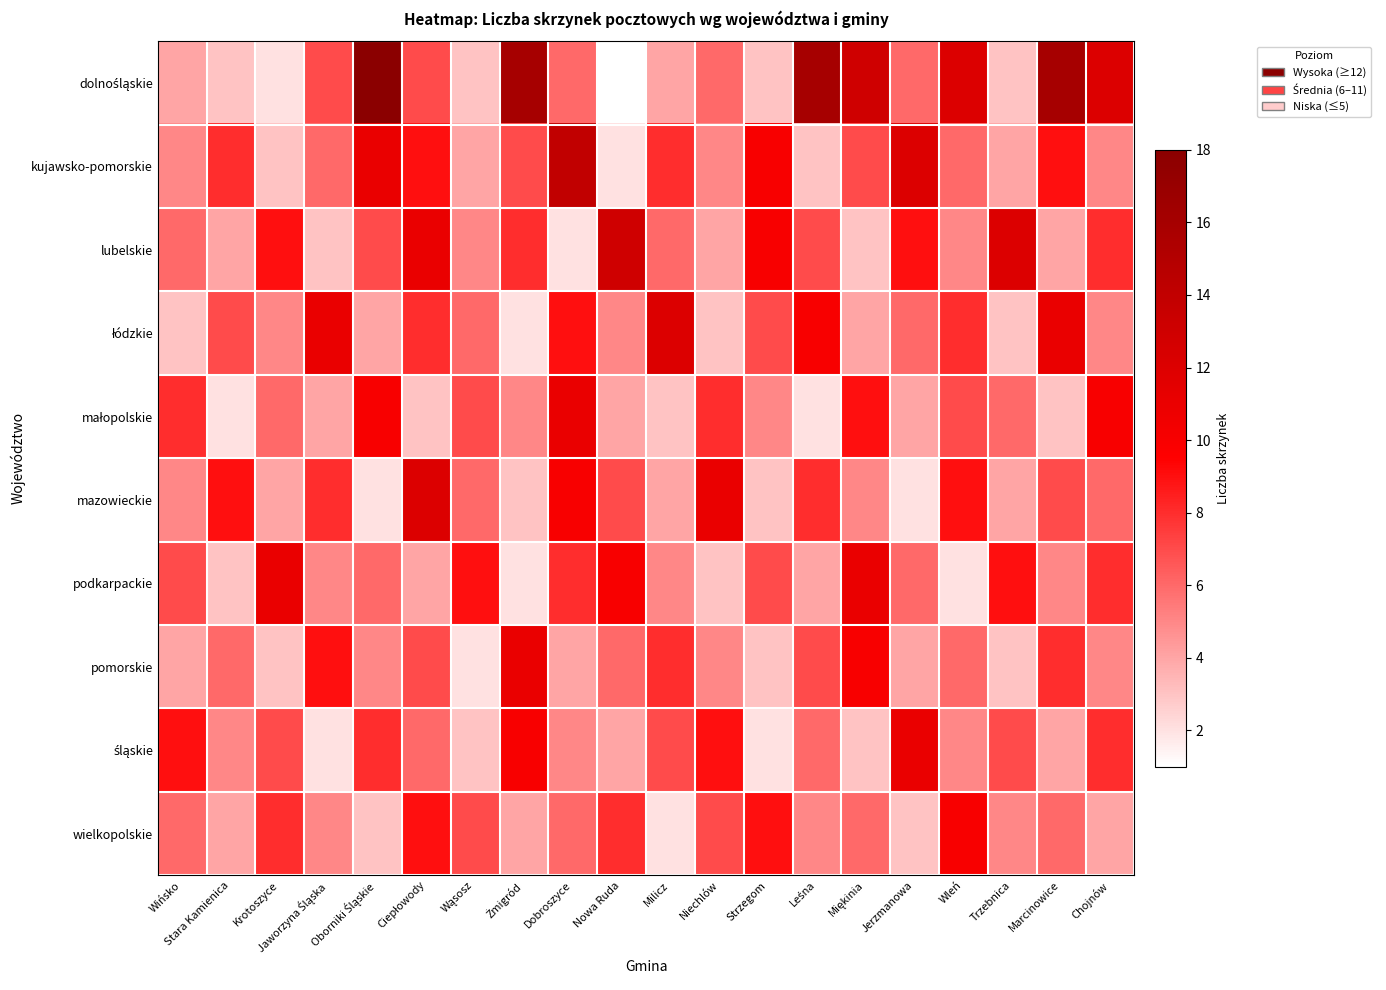

What is the difference between the highest and lowest values at Żmigród?

14